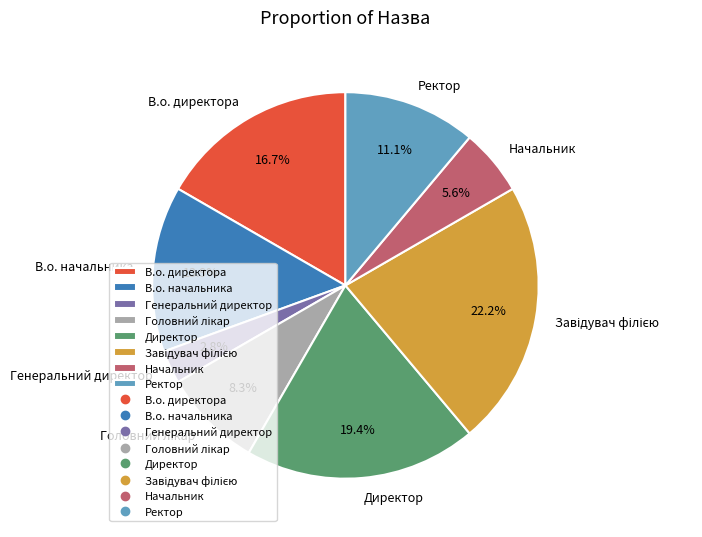

Combined, do В.о. директора and Генеральний директор account for over 50%?

No